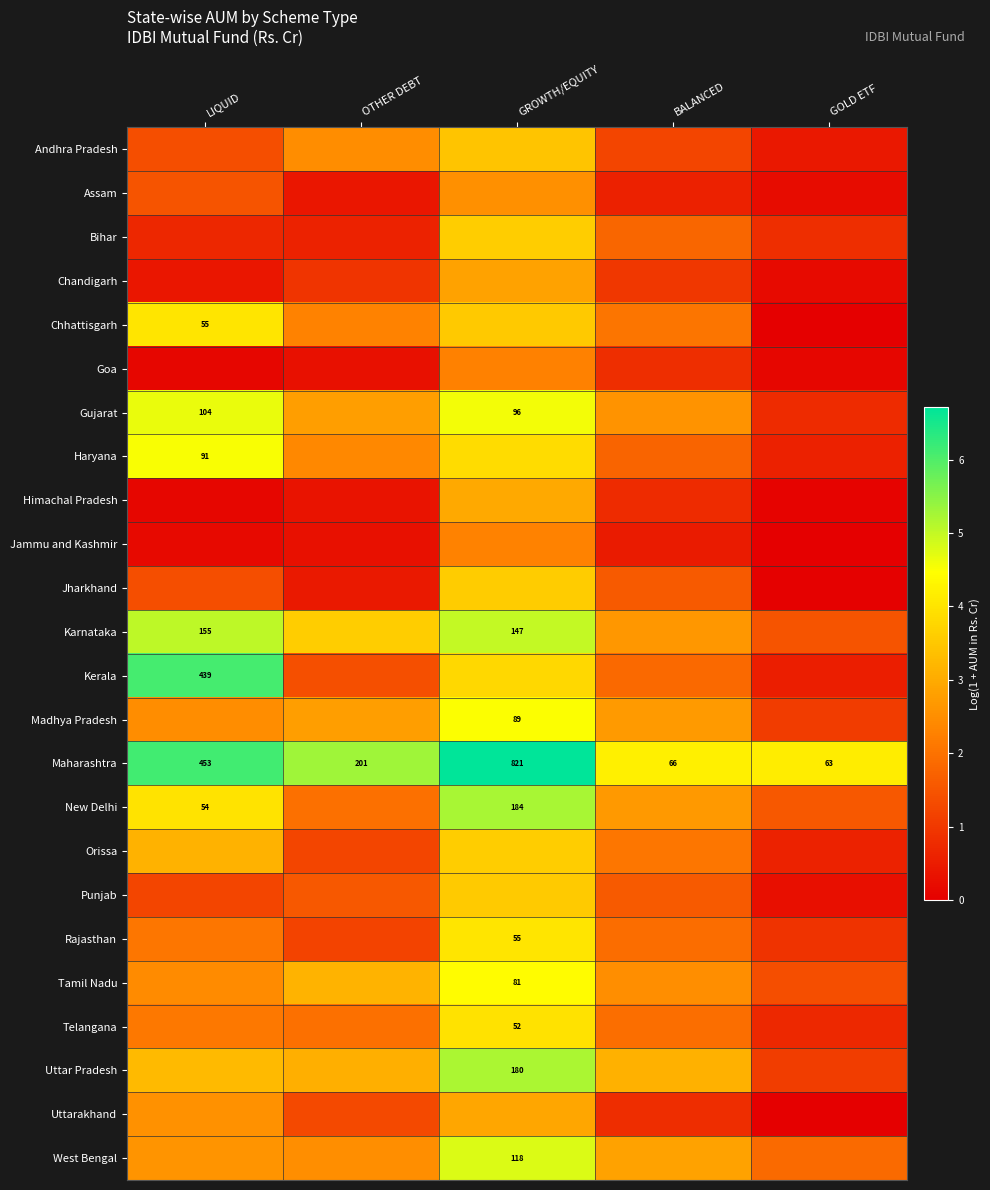

Which category has the highest value in the Maharashtra series?

GROWTH/EQUITY